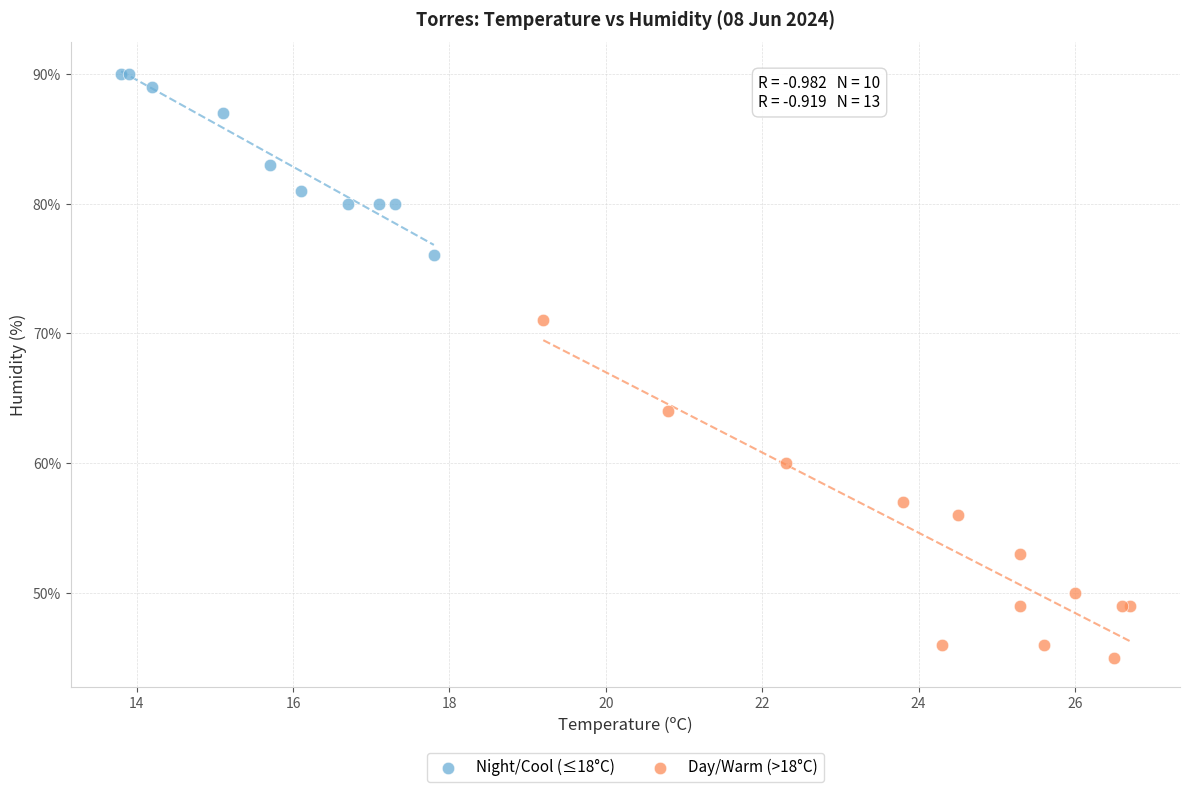

Which series reaches the maximum Y coordinate?

Night/Cool (≤18°C)